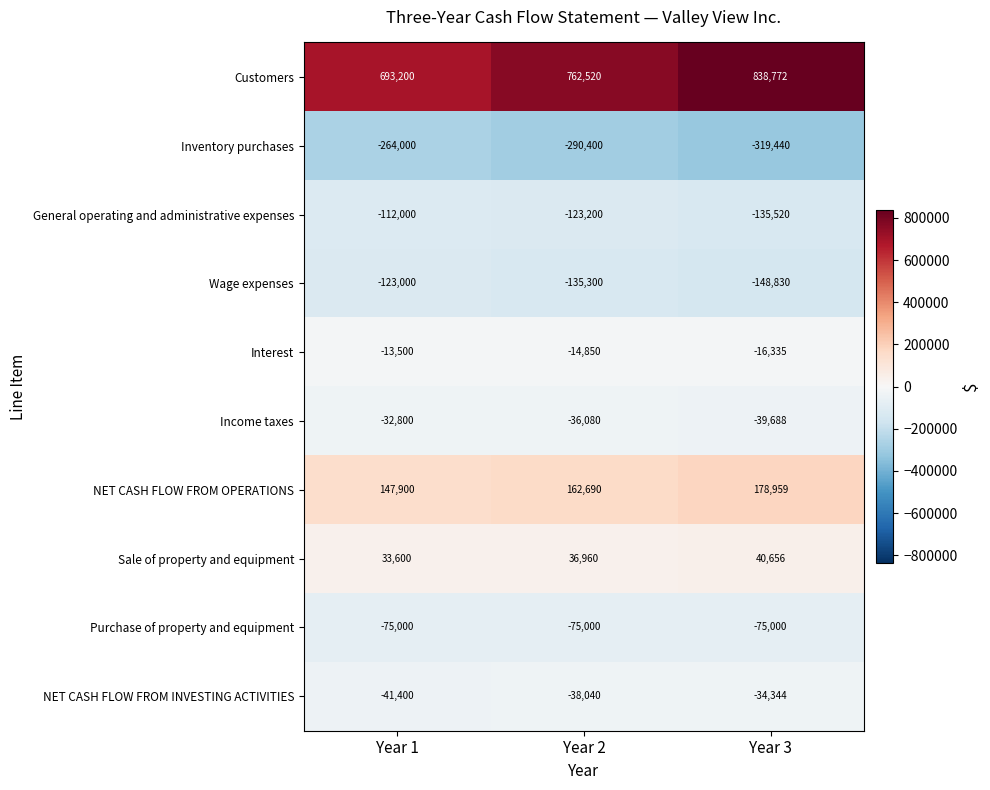

What is the greatest value displayed?

838772